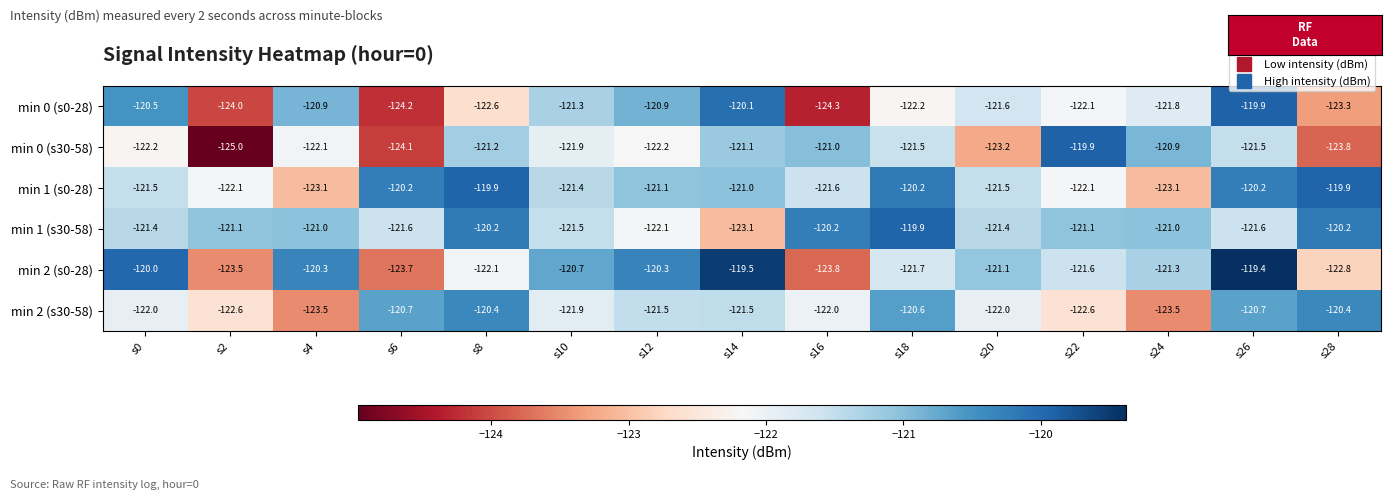

The value of min 0 (s0-28) at s28 is -52.3. True or false?

False